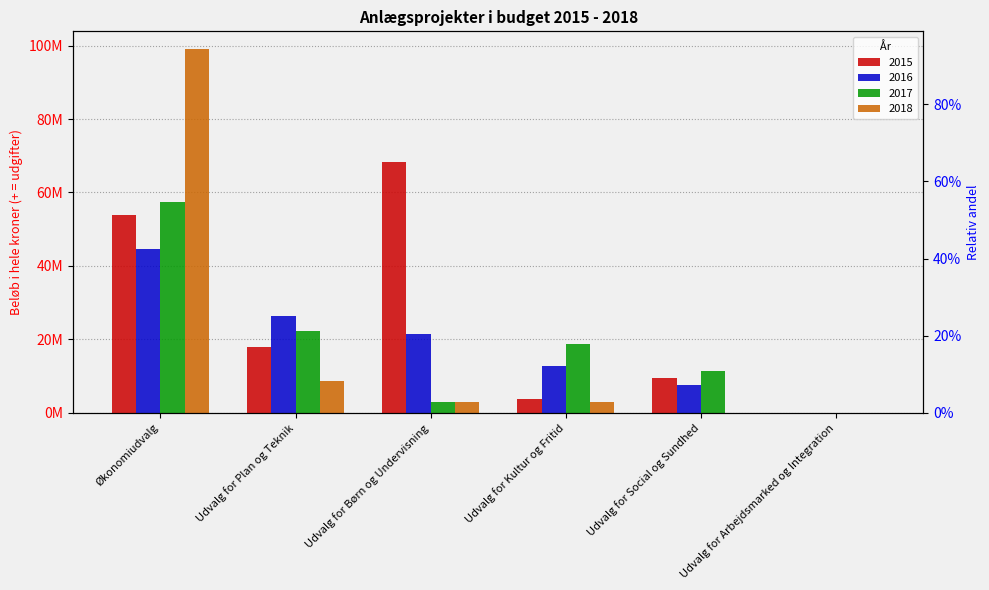

At which label is 2017 closest to 28769200?

Udvalg for Plan og Teknik